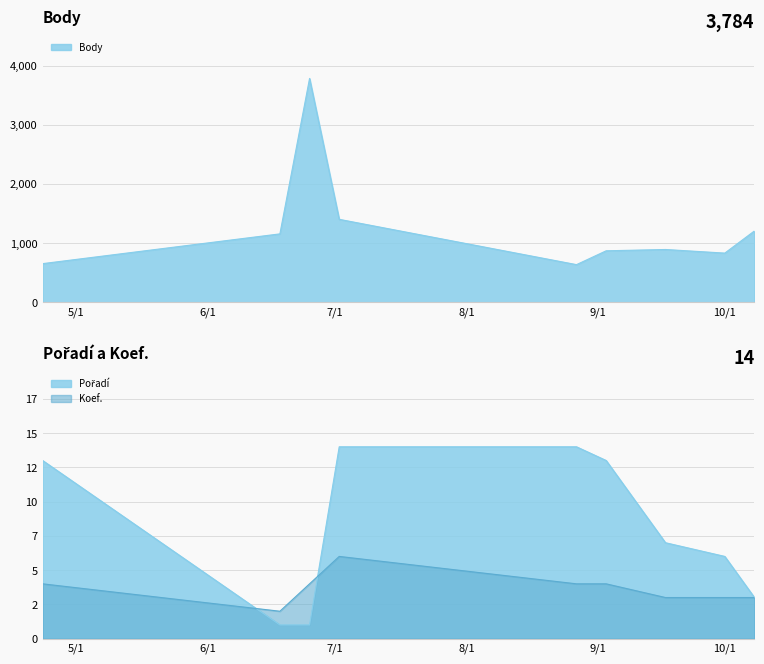

What is the ratio of the value at 2011-07-02 to the value at 2011-08-27?

2.2